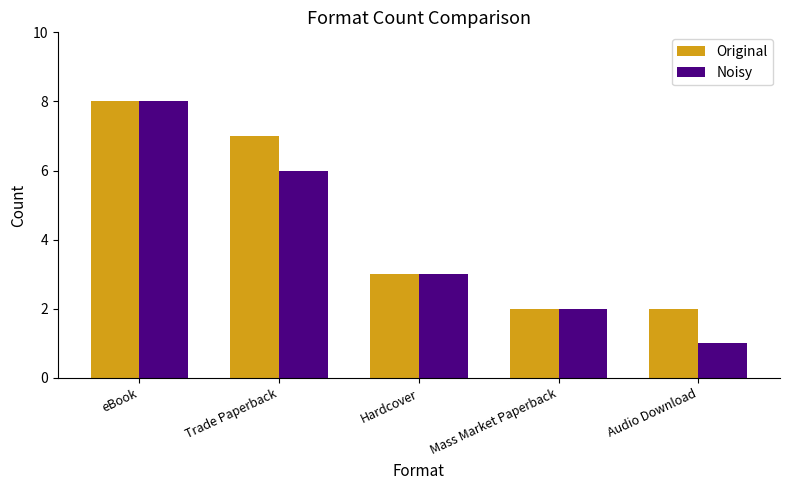

Does the chart contain stacked bars?

No